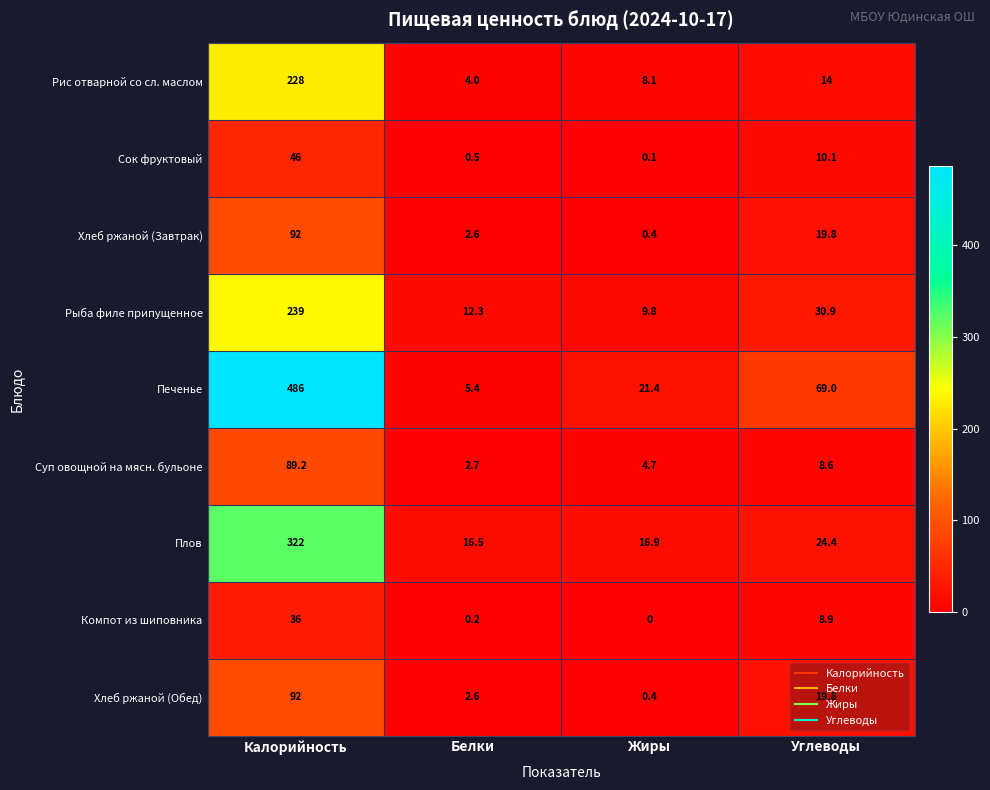

What is the difference between the Рыба филе припущенное values at Углеводы and Калорийность?

208.1